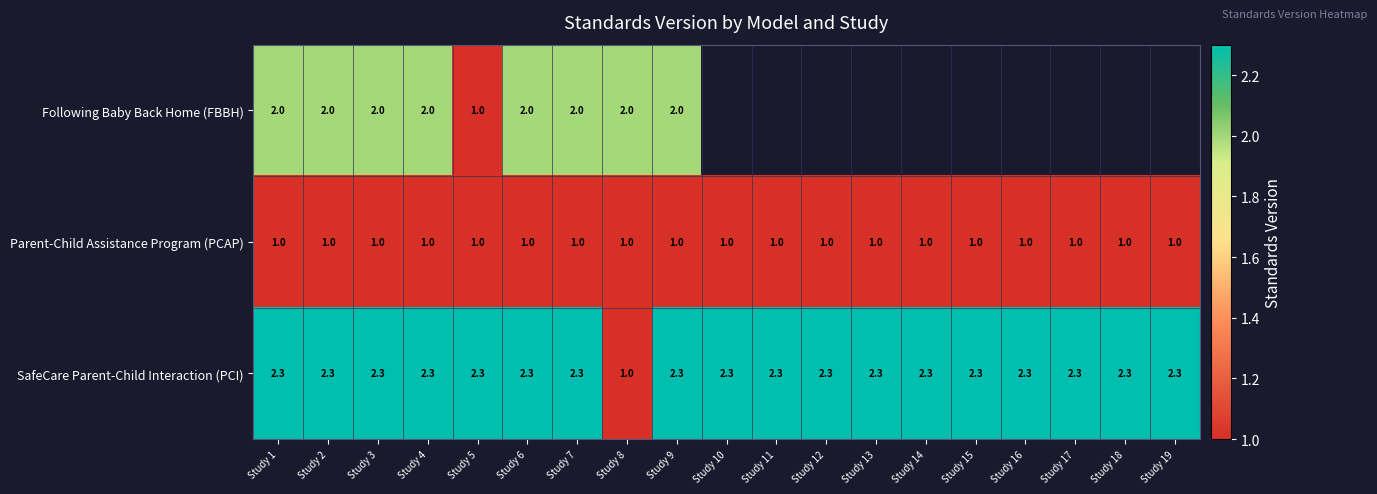

Is it true that Parent-Child Assistance Program (PCAP) equals 1.0 at Study 17?

True